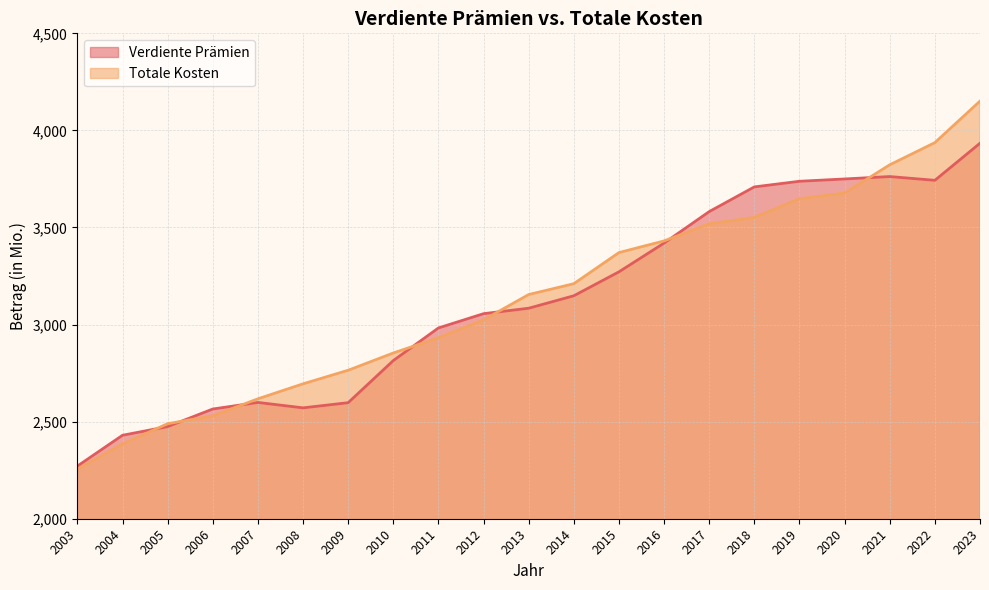

At which category is the sum across all series the highest?

2023